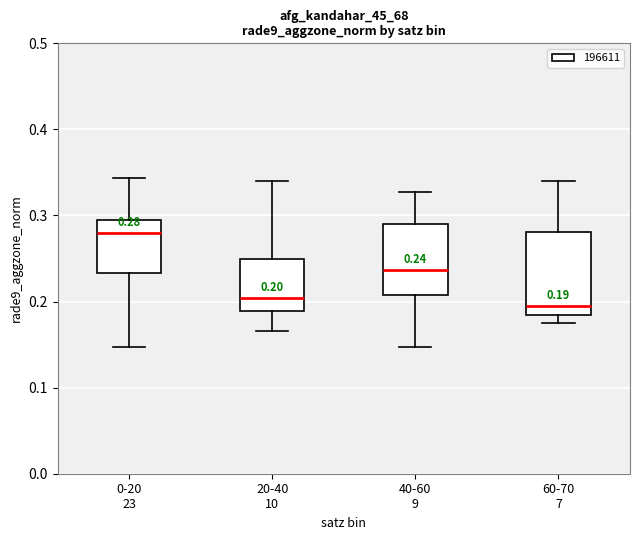

Which box is the tallest, from its lower edge to its upper edge?

60-70 7